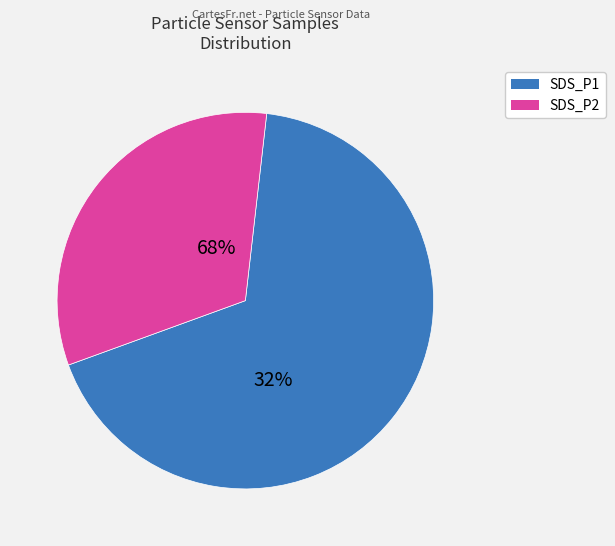

Is the sum of 28 and 28 greater than half?

No